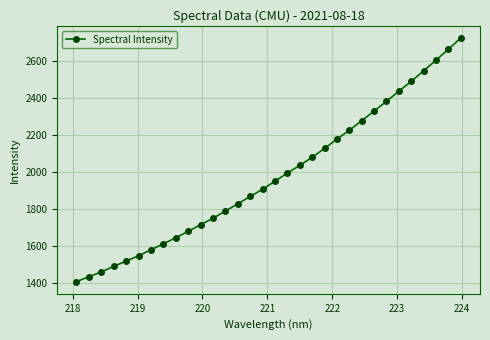

What is the greatest value displayed?

2721.9